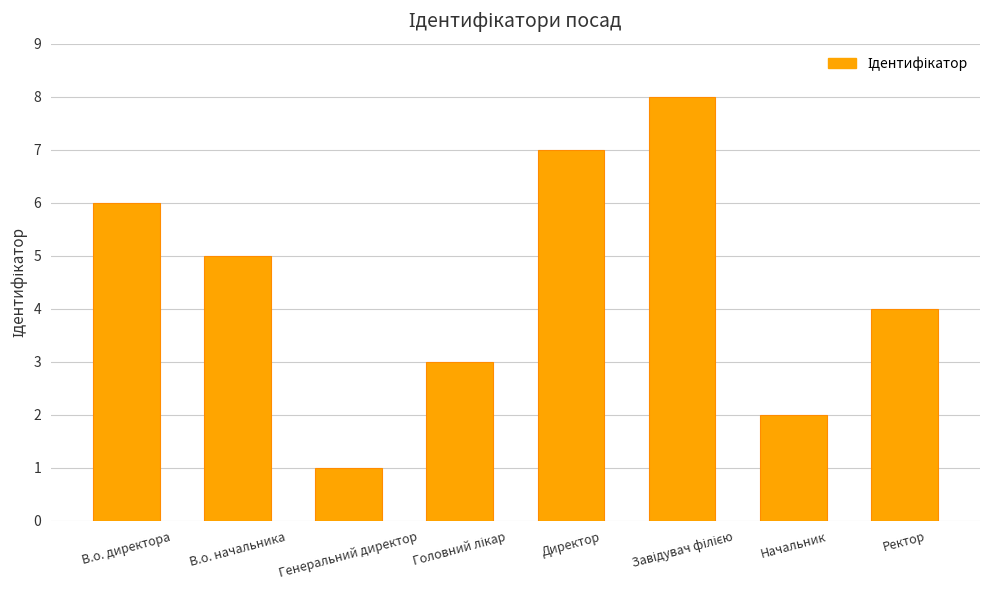

What is the difference between the maximum and minimum values?

7